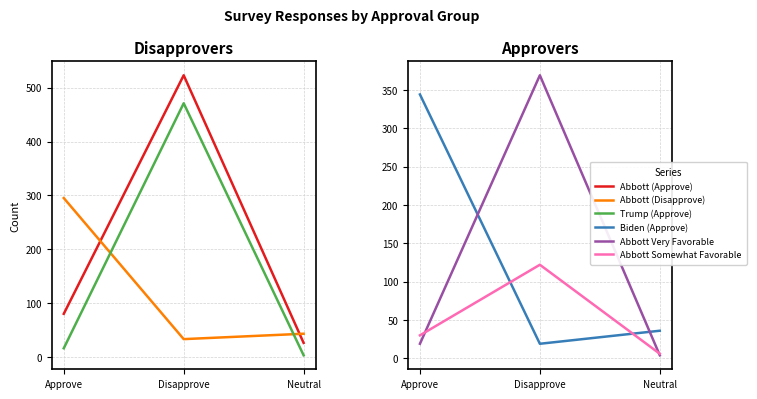

How many lines are shown in the chart?

6